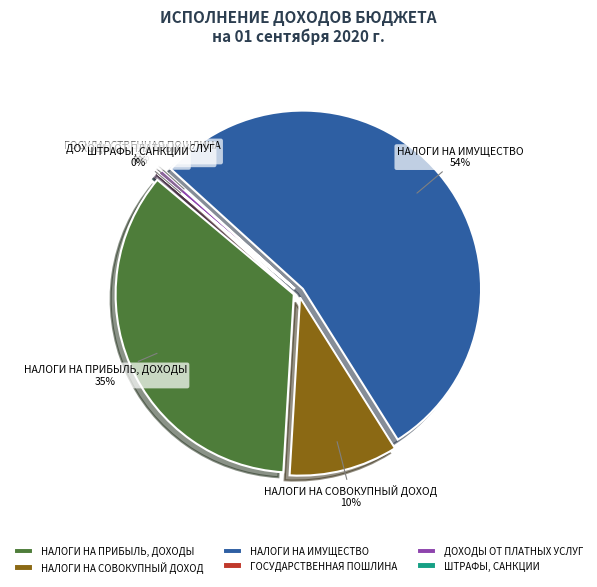

Does НАЛОГИ НА
ИМУЩЕСТВО account for over 50% of the chart?

Yes